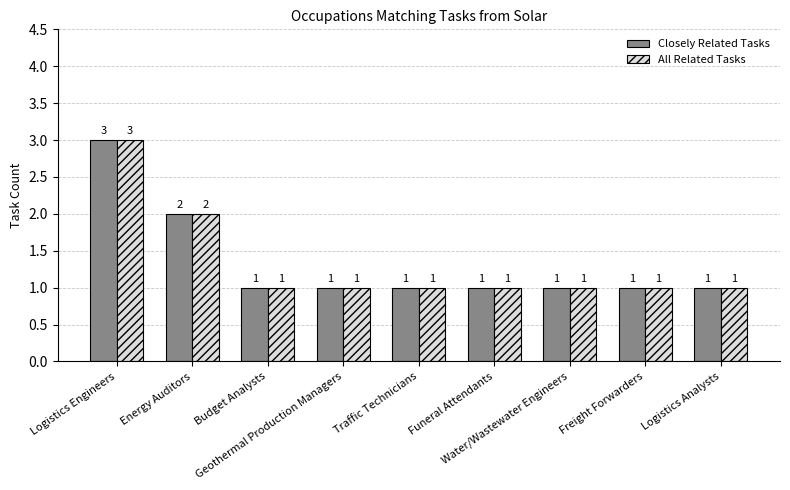

How many bars are there in total?

18